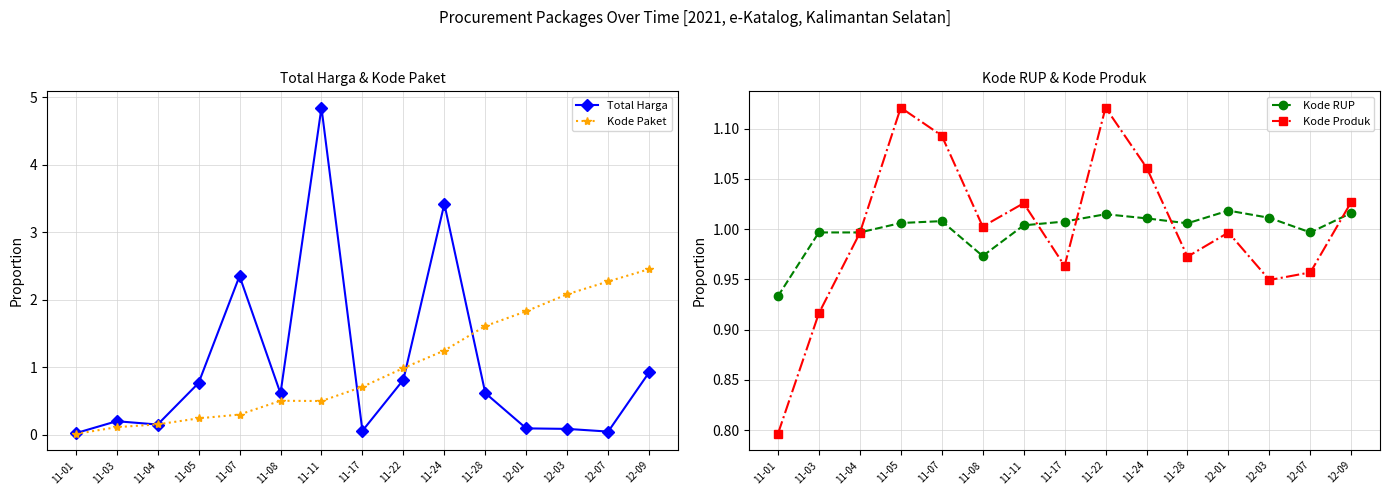

Between 11-17 and 11-24, which series saw the biggest shift?

Total Harga